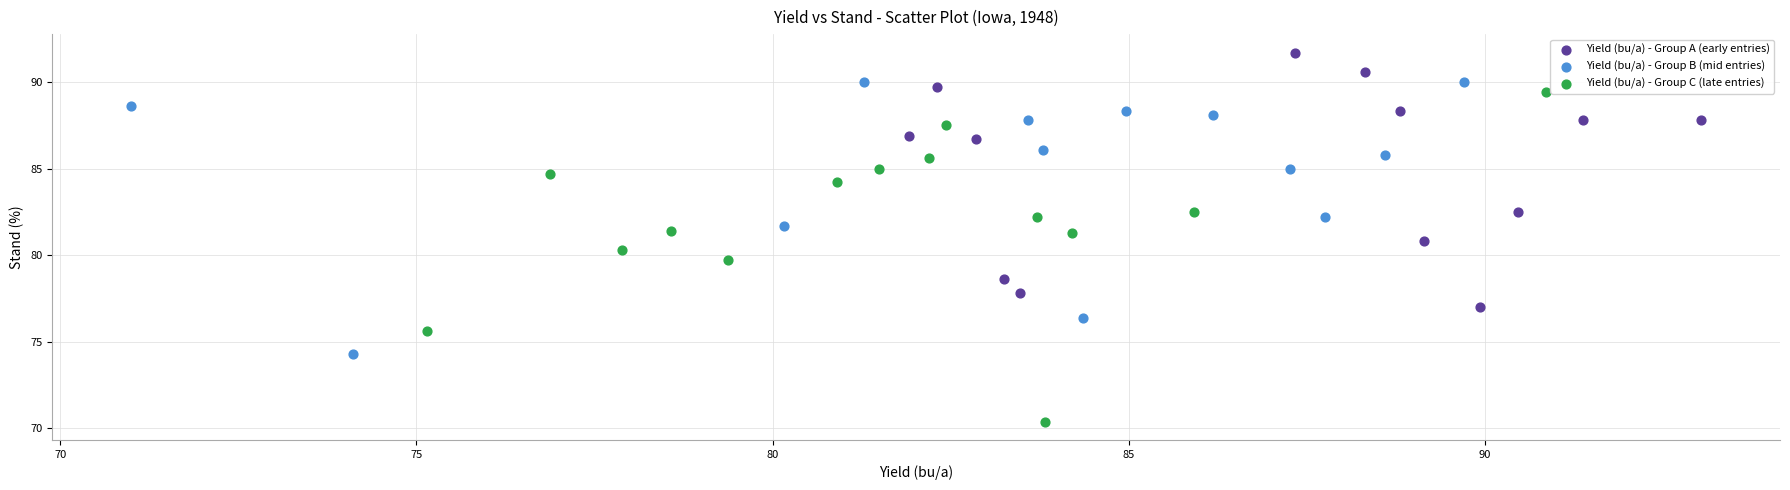

Which series contains the highest Y value?

Yield (bu/a) - Group A (early entries)